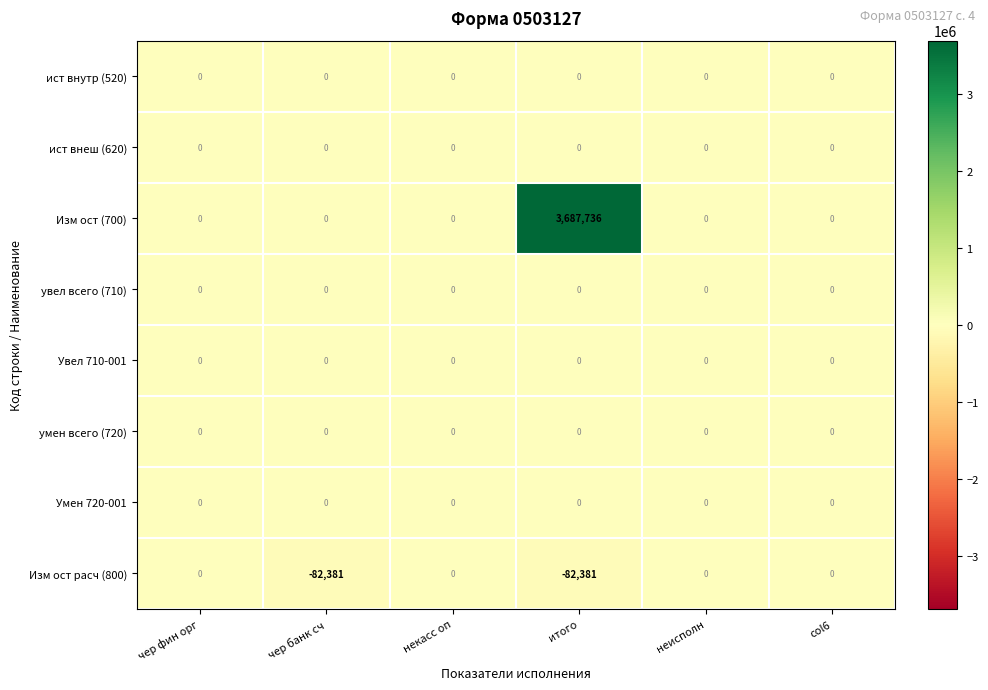

What is the maximum value shown in the chart?

3687736